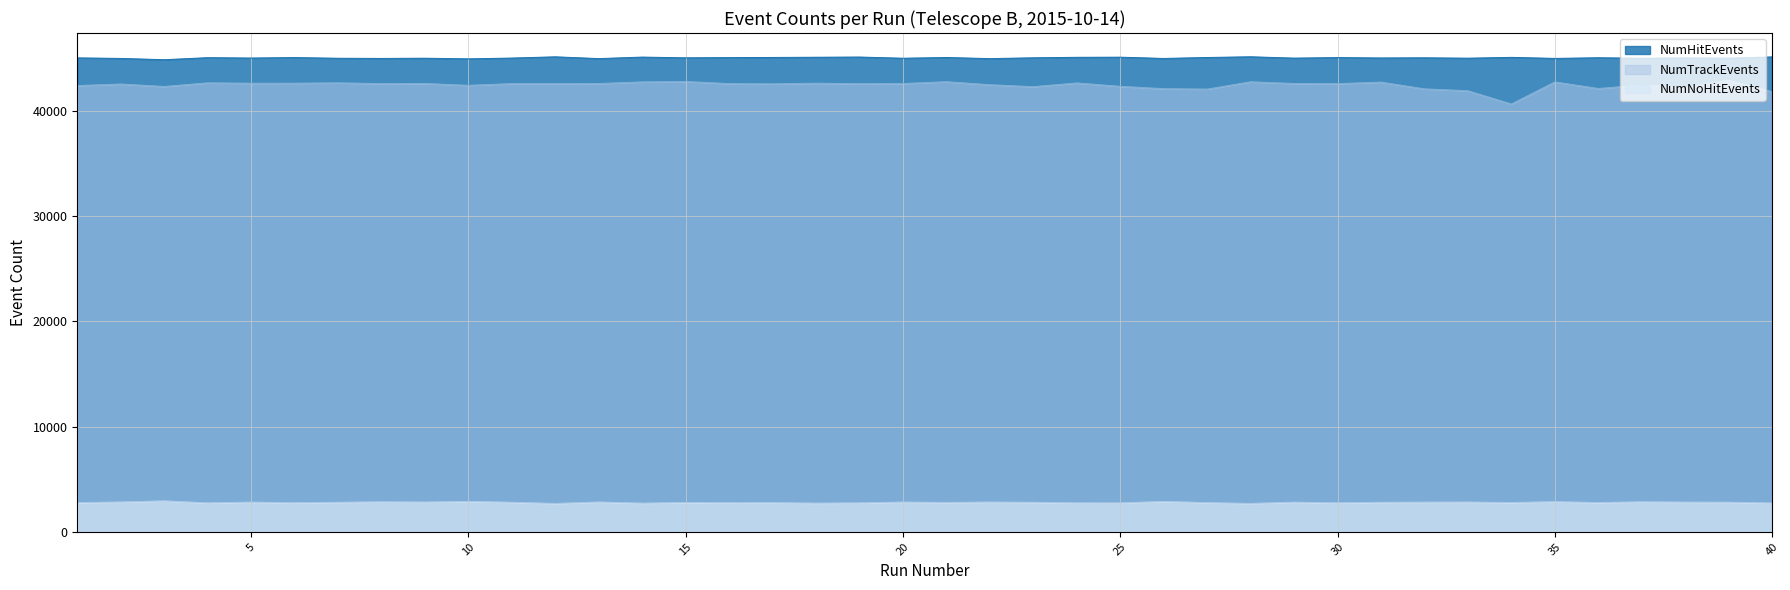

What is the value of the NumNoHitEvents point at the 16th from the left?

2778